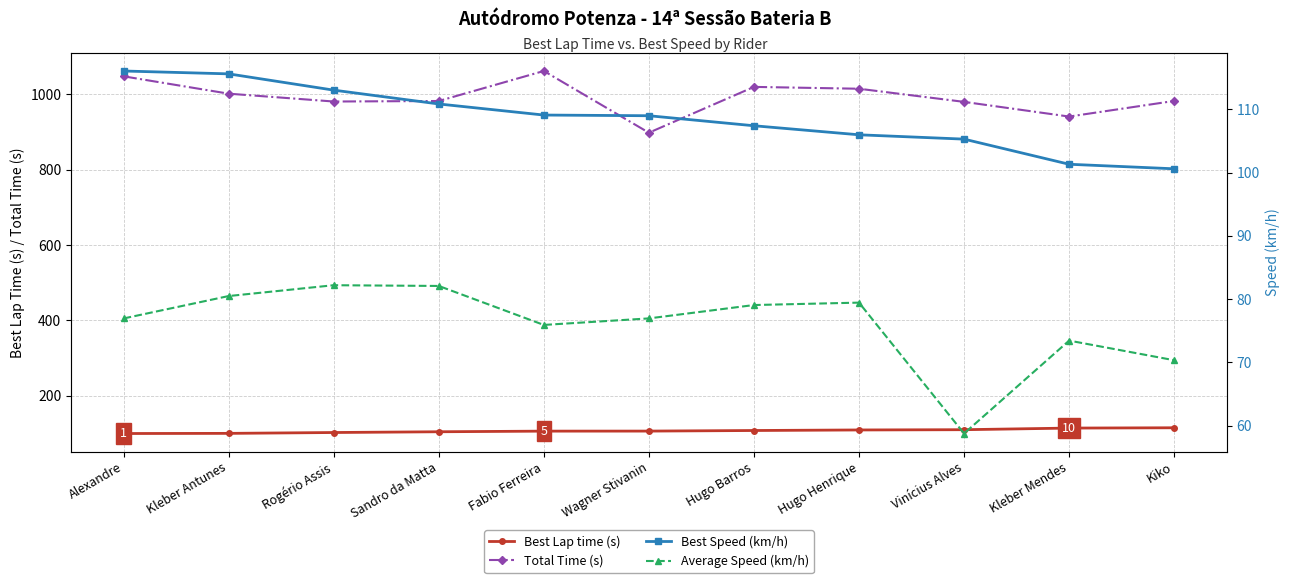

What is the difference between the second highest and second lowest values in the Best Lap time (s) series?

14.0